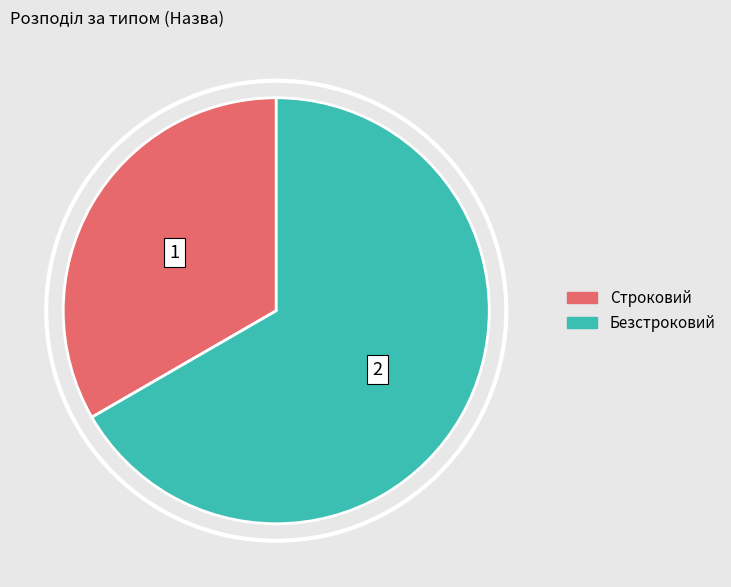

Is the sum of Строковий and Безстроковий greater than half?

Yes